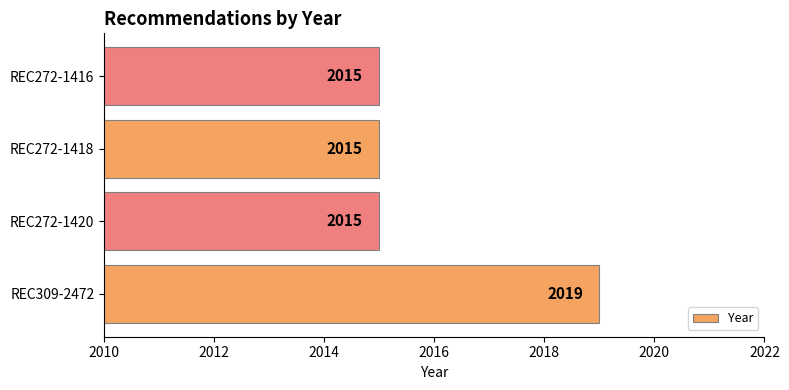

What is the difference between the maximum and minimum values?

4